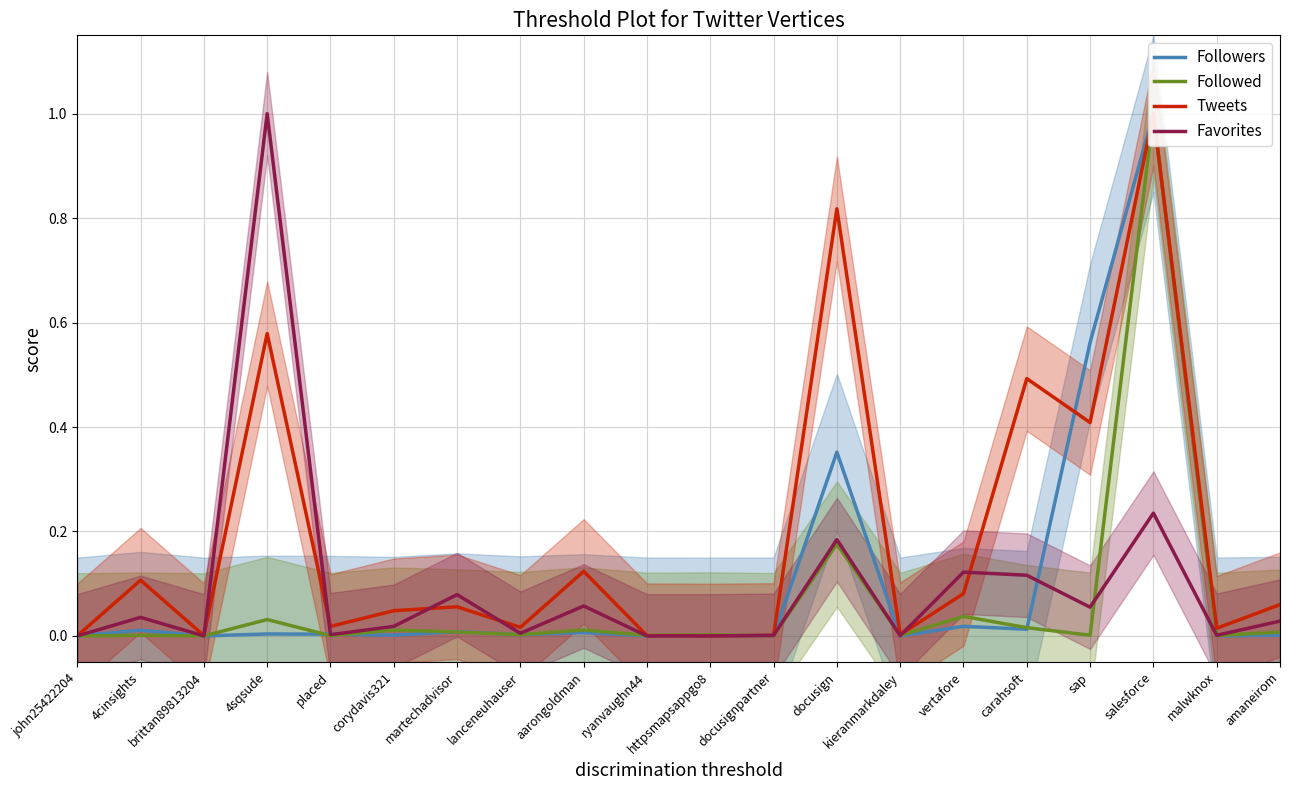

What is the greatest value displayed?

1.0